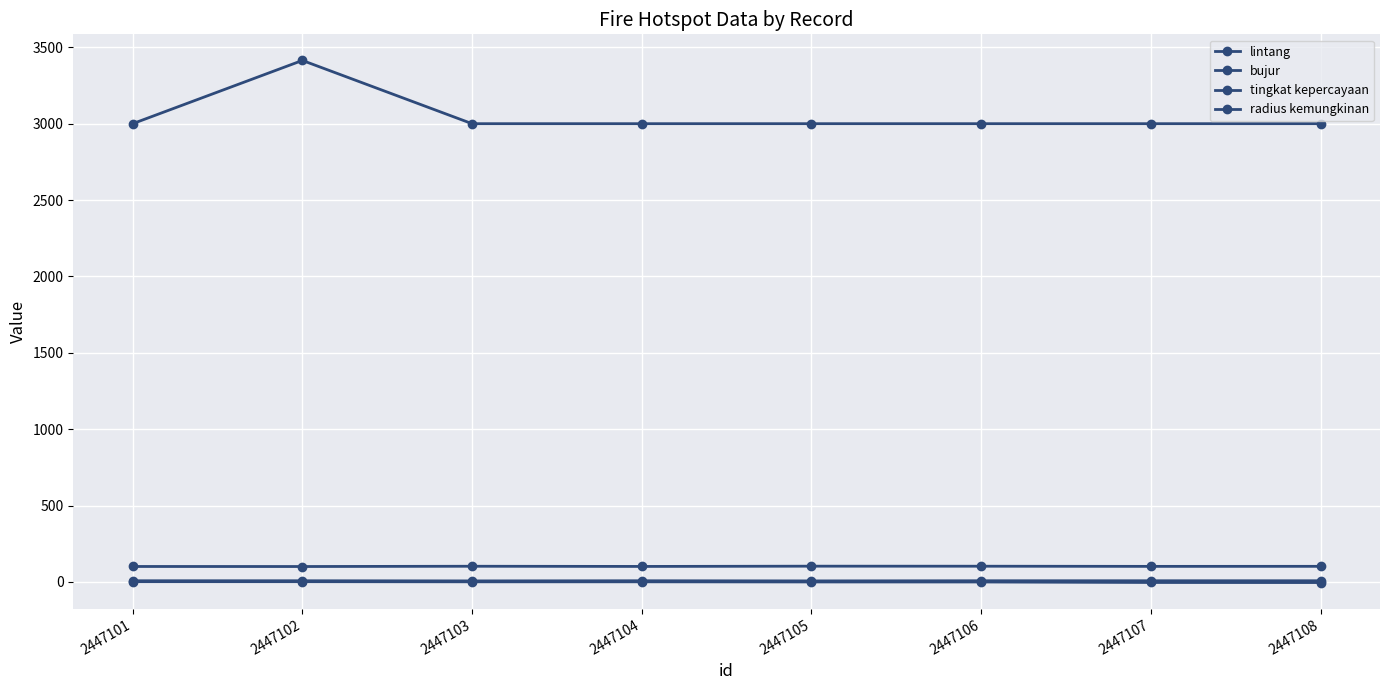

Does the chart have visible grid lines?

Yes